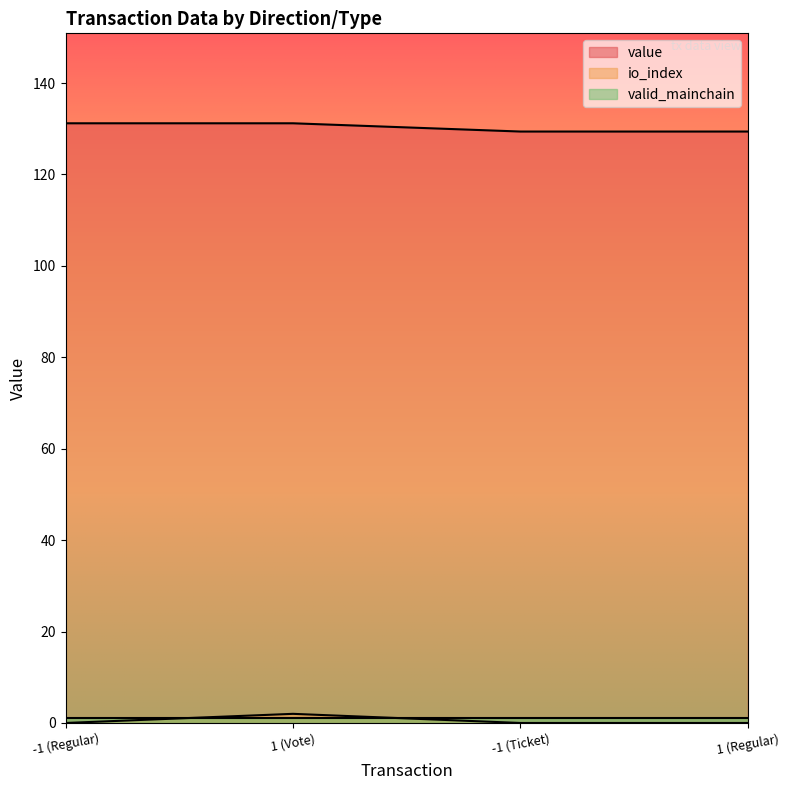

True or false: io_index and value intersect in this chart.

False